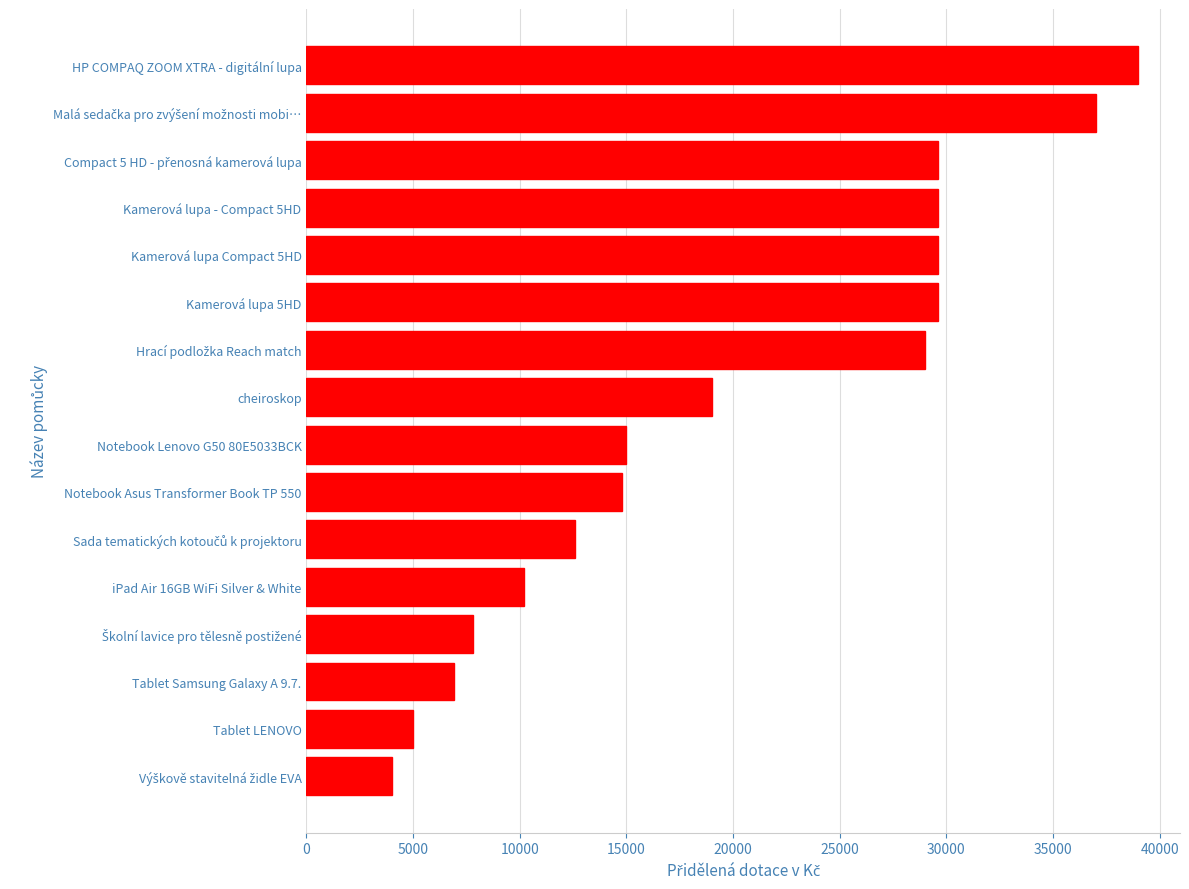

Where is the data nearest to the value 21500?

cheiroskop